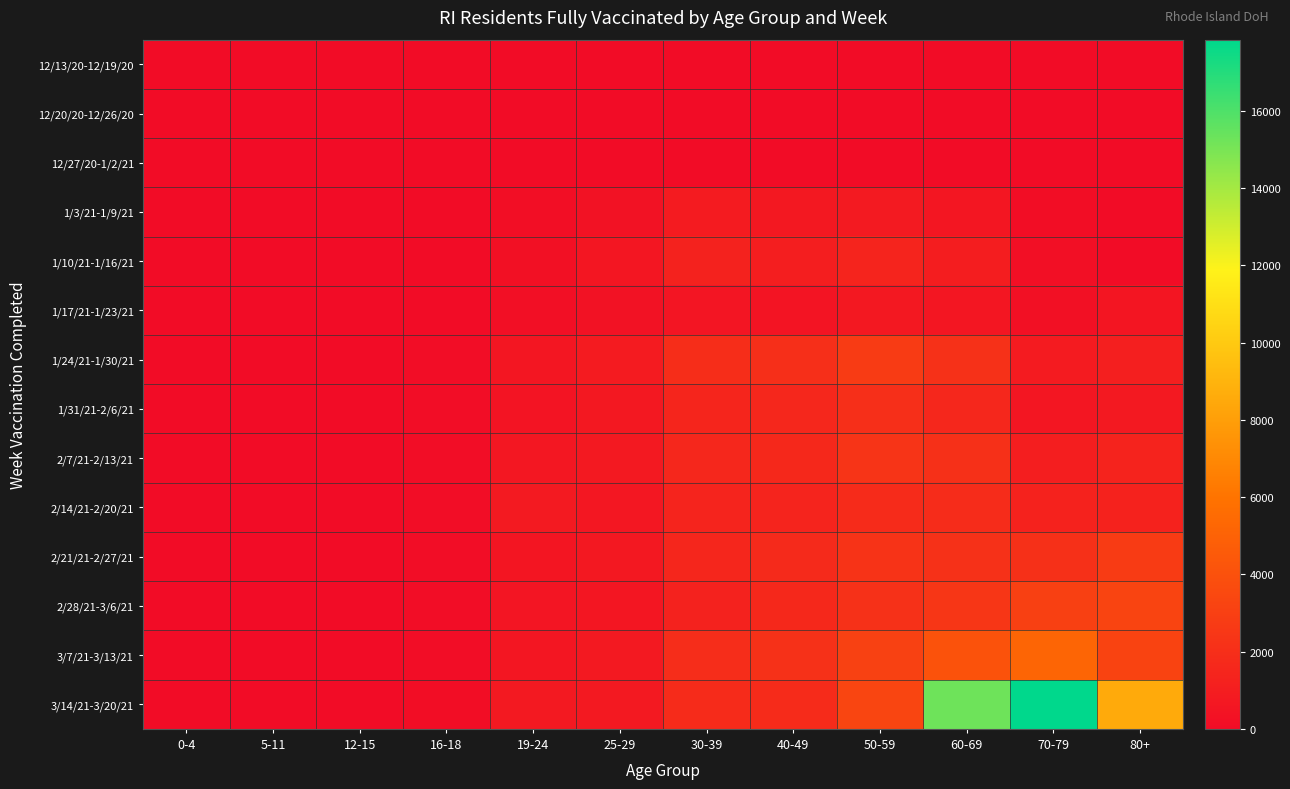

Rank the series by their maximum value, from lowest to highest.

12/13/20-12/19/20, 12/20/20-12/26/20, 12/27/20-1/2/21, 1/17/21-1/23/21, 1/3/21-1/9/21, 1/10/21-1/16/21, 2/14/21-2/20/21, 1/31/21-2/6/21, 2/7/21-2/13/21, 2/21/21-2/27/21, 1/24/21-1/30/21, 2/28/21-3/6/21, 3/7/21-3/13/21, 3/14/21-3/20/21